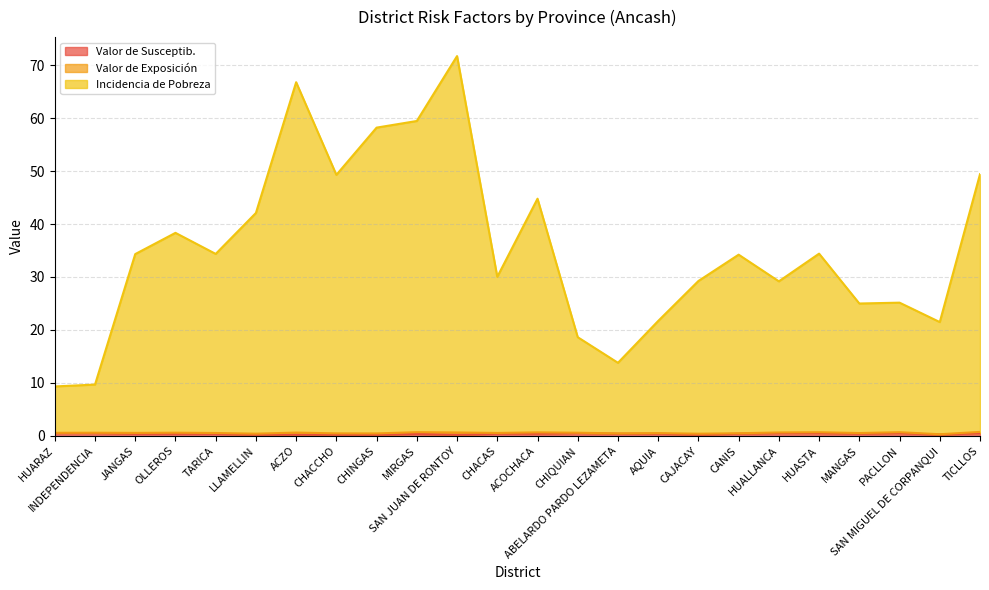

True or false: Valor de Susceptib. and Incidencia de Pobreza cross at least once.

False